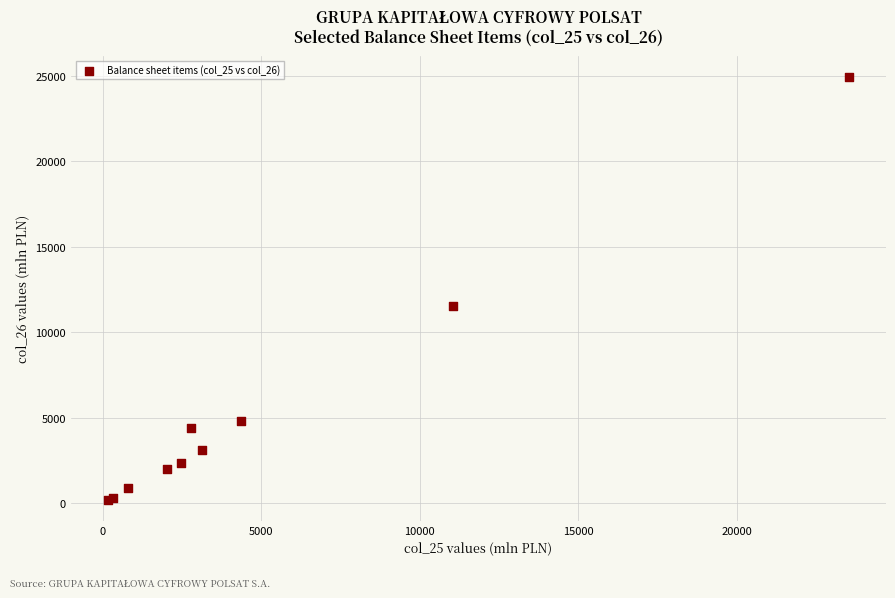

What Y value in the scatter plot is closest to 12567?

11530.0